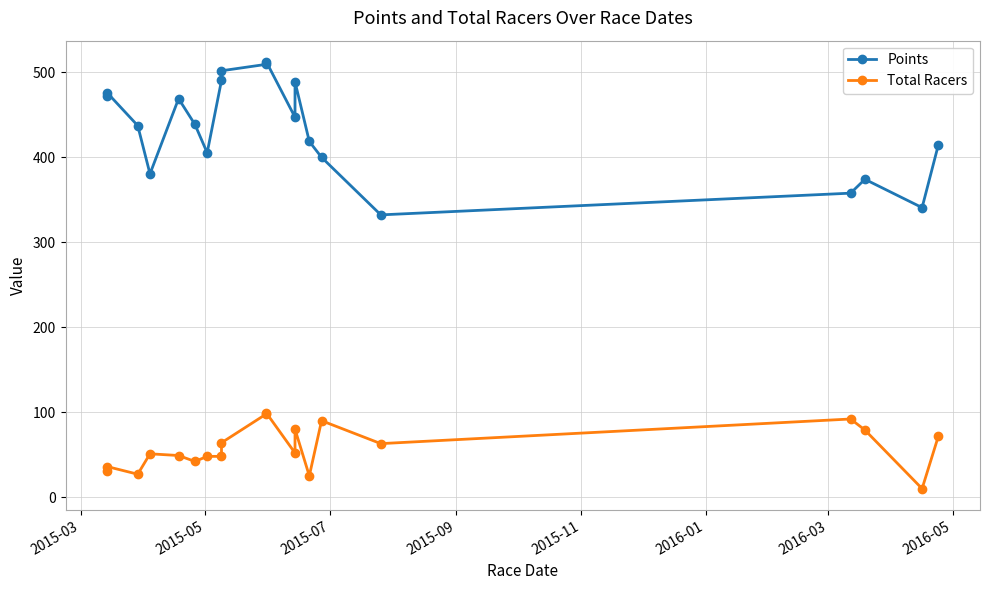

At 2016-05, list the series in order from largest to smallest.

Points, Total Racers